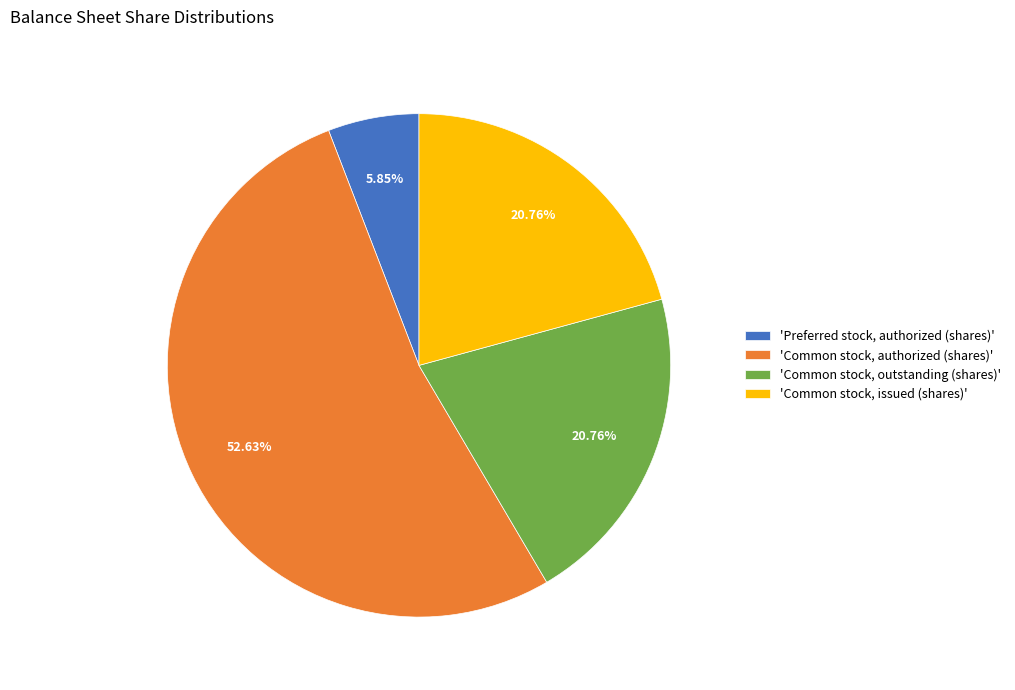

Do 'Common stock, outstanding (shares)' and 'Preferred stock, authorized (shares)' together represent more than half of the pie?

No